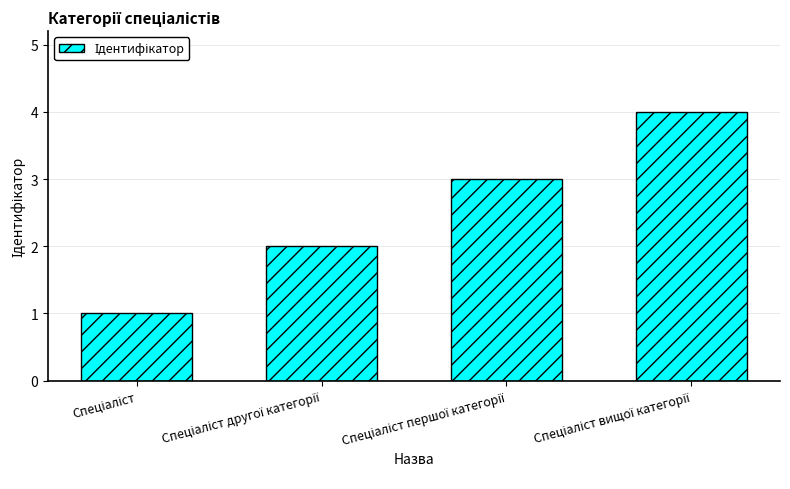

What is the sum of all values?

10